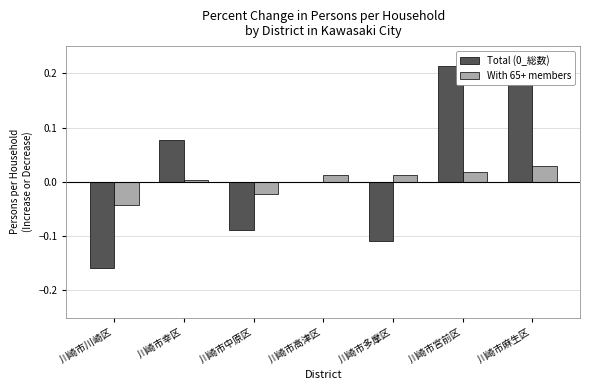

Which category has the highest value across all series?

川崎市宮前区